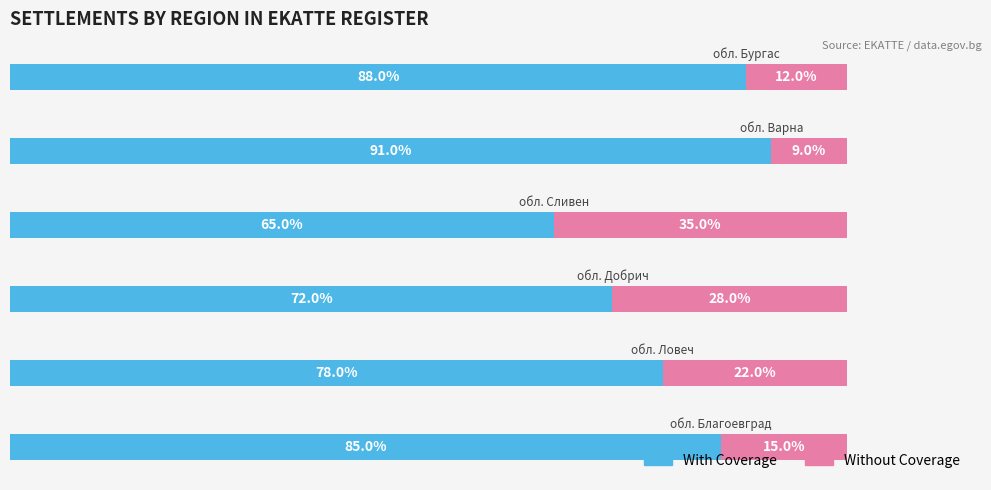

What are all the series names shown in the legend?

With Coverage, Without Coverage